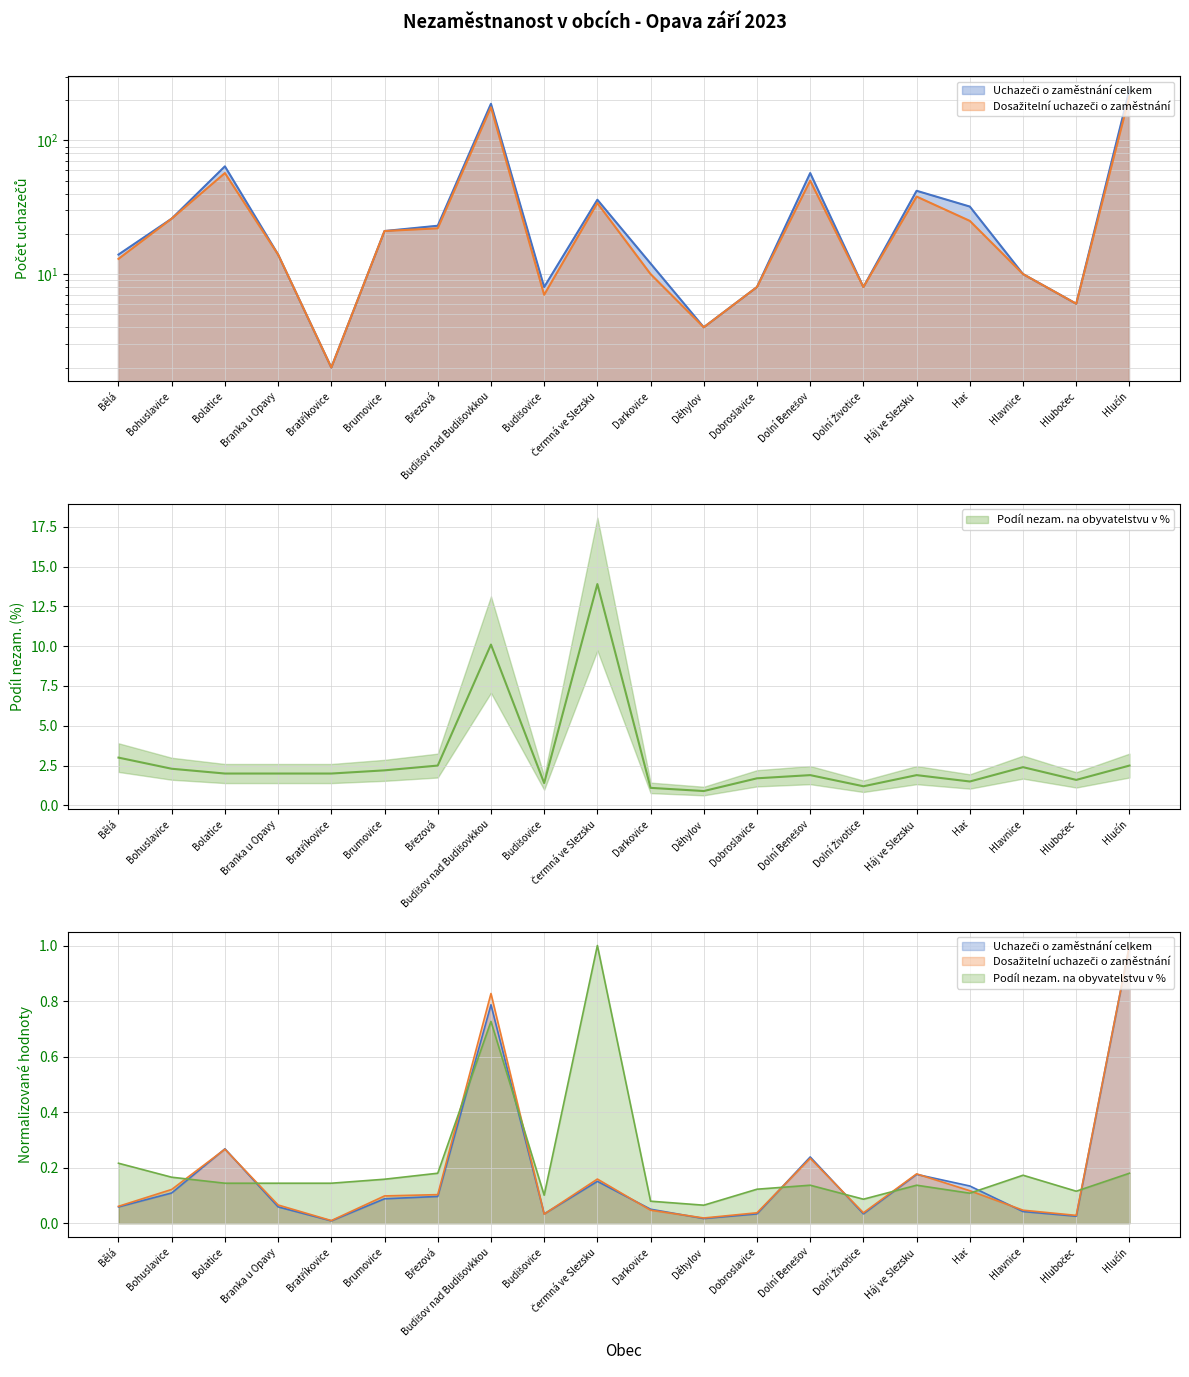

How many data points in Podíl nezam. na obyvatelstvu v % are less than 2?

9